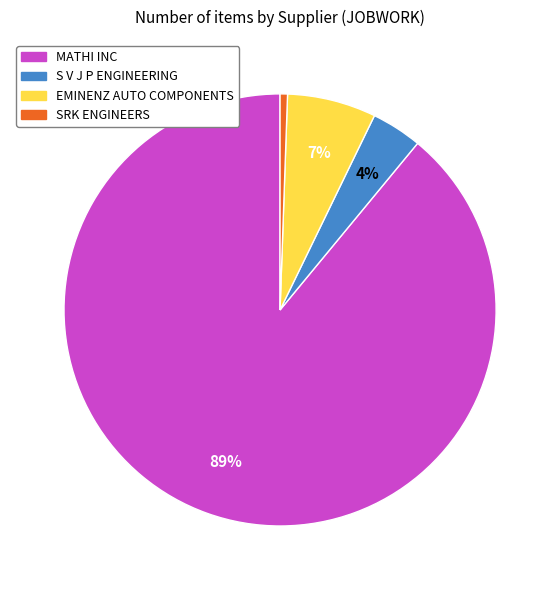

Which has a higher value, S V J P ENGINEERING or MATHI INC?

MATHI INC